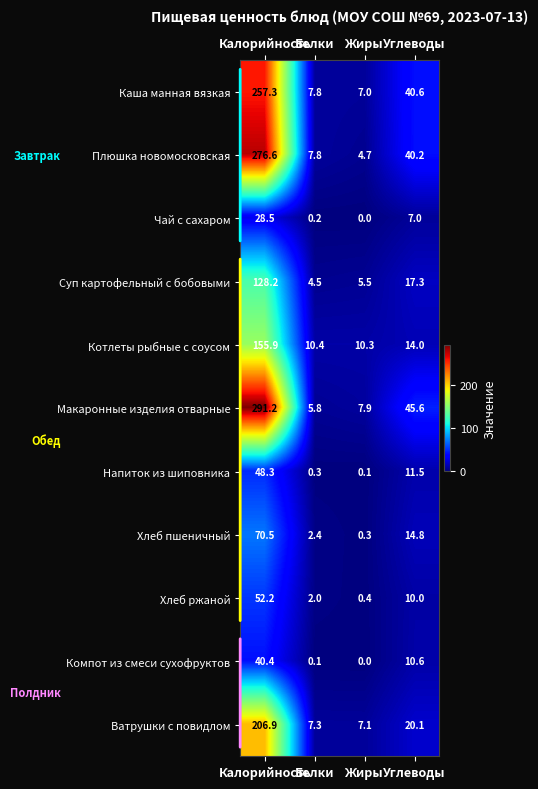

What is the sum of all Котлеты рыбные с соусом values?

190.6